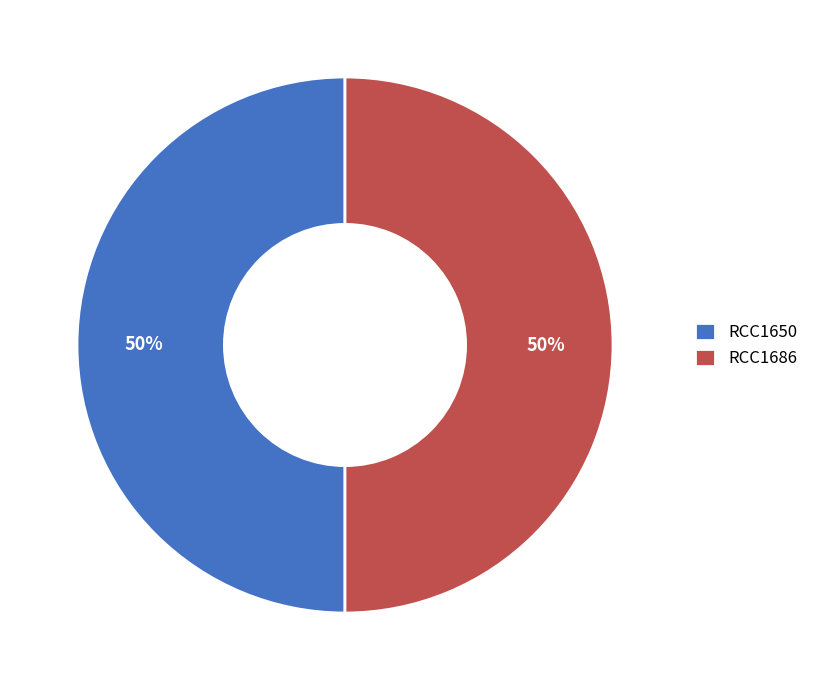

To the nearest percent, what portion does RCC1686 represent?

50%